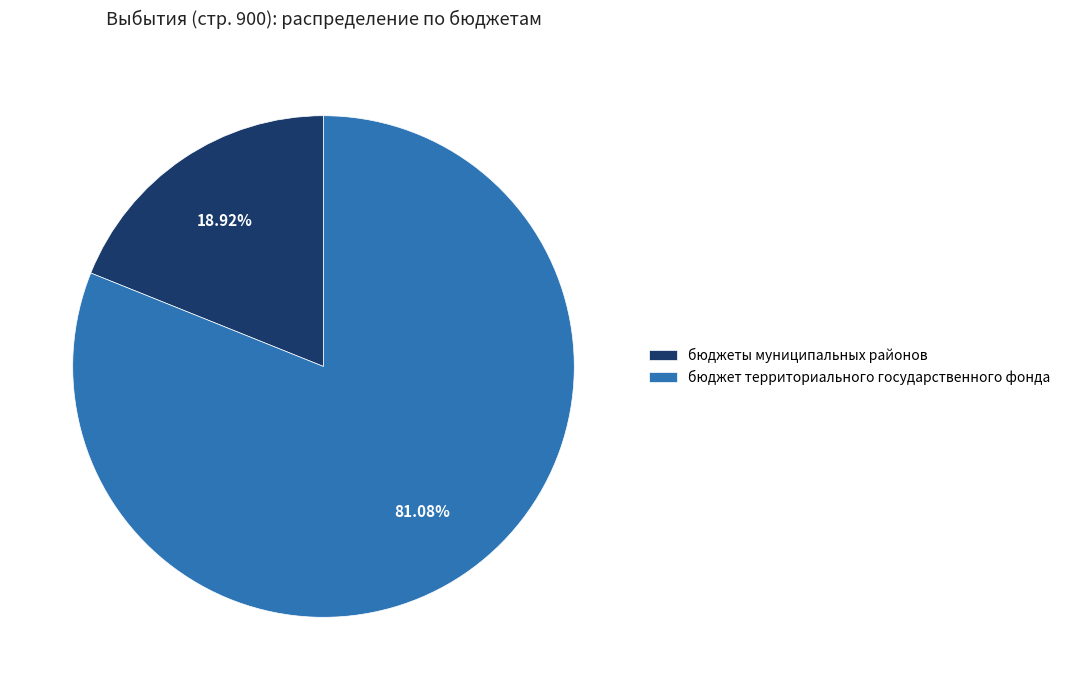

Which category has the smallest portion of the pie?

бюджеты муниципальных районов